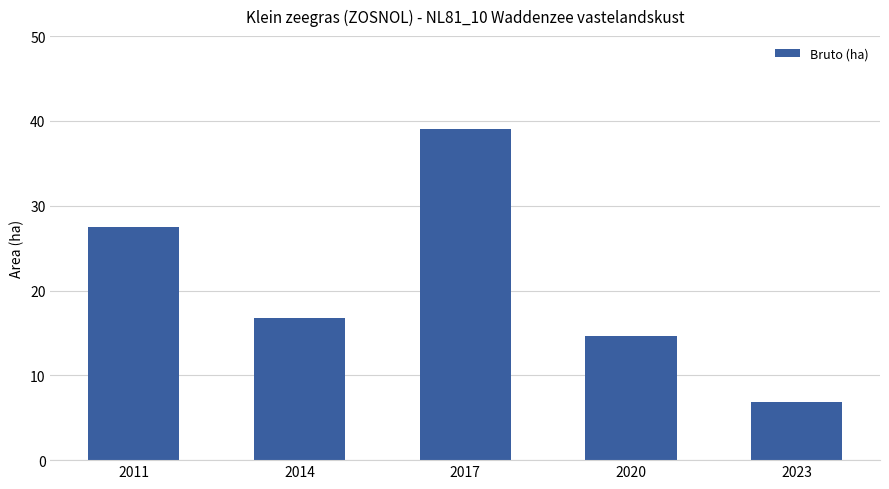

Reading right to left, what are all the values shown in this chart?

6.8	14.6	39.0	16.8	27.5